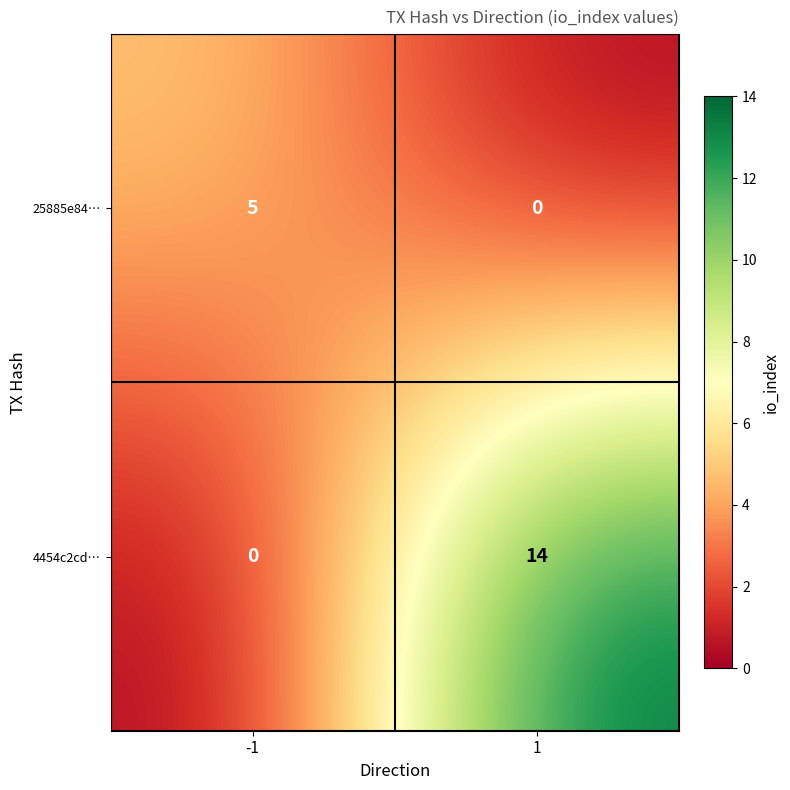

At -1, list the series in order from smallest to largest.

4454c2cd…, 25885e84…